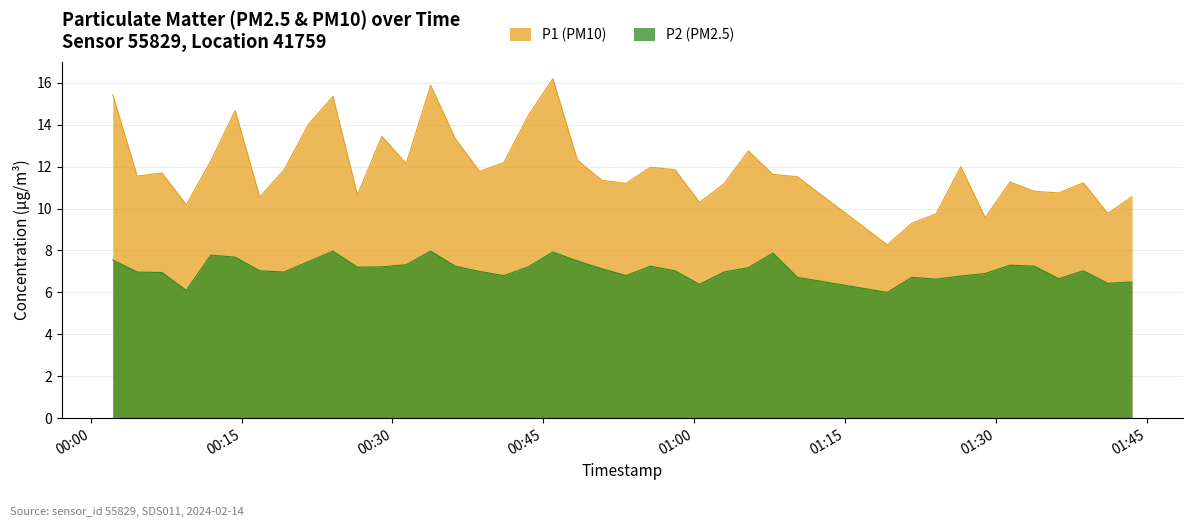

What is the spread (max minus min) of values at 2024-02-14T01:28:57?

2.7